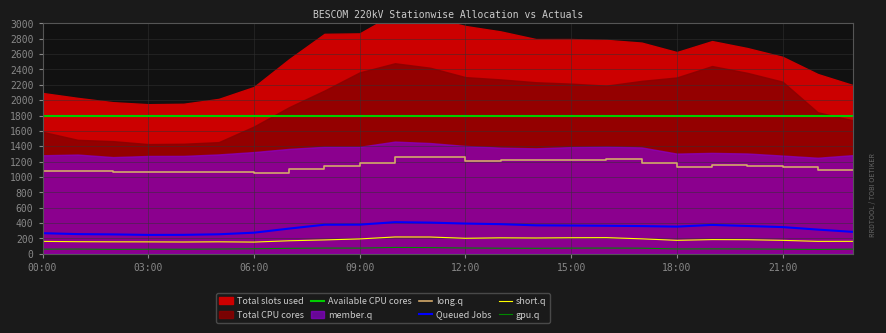

What is the value of the Queued Jobs point at the 21st from the left?

362.2